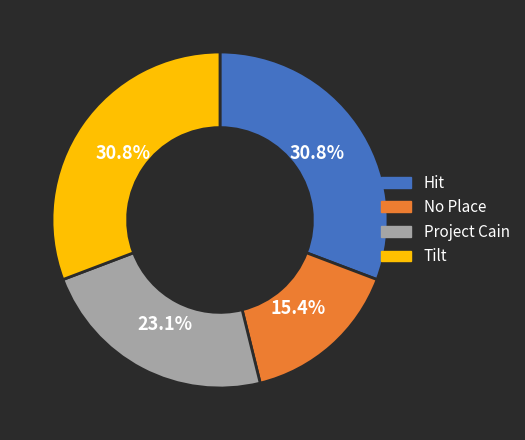

Count the number of slices in the pie.

4